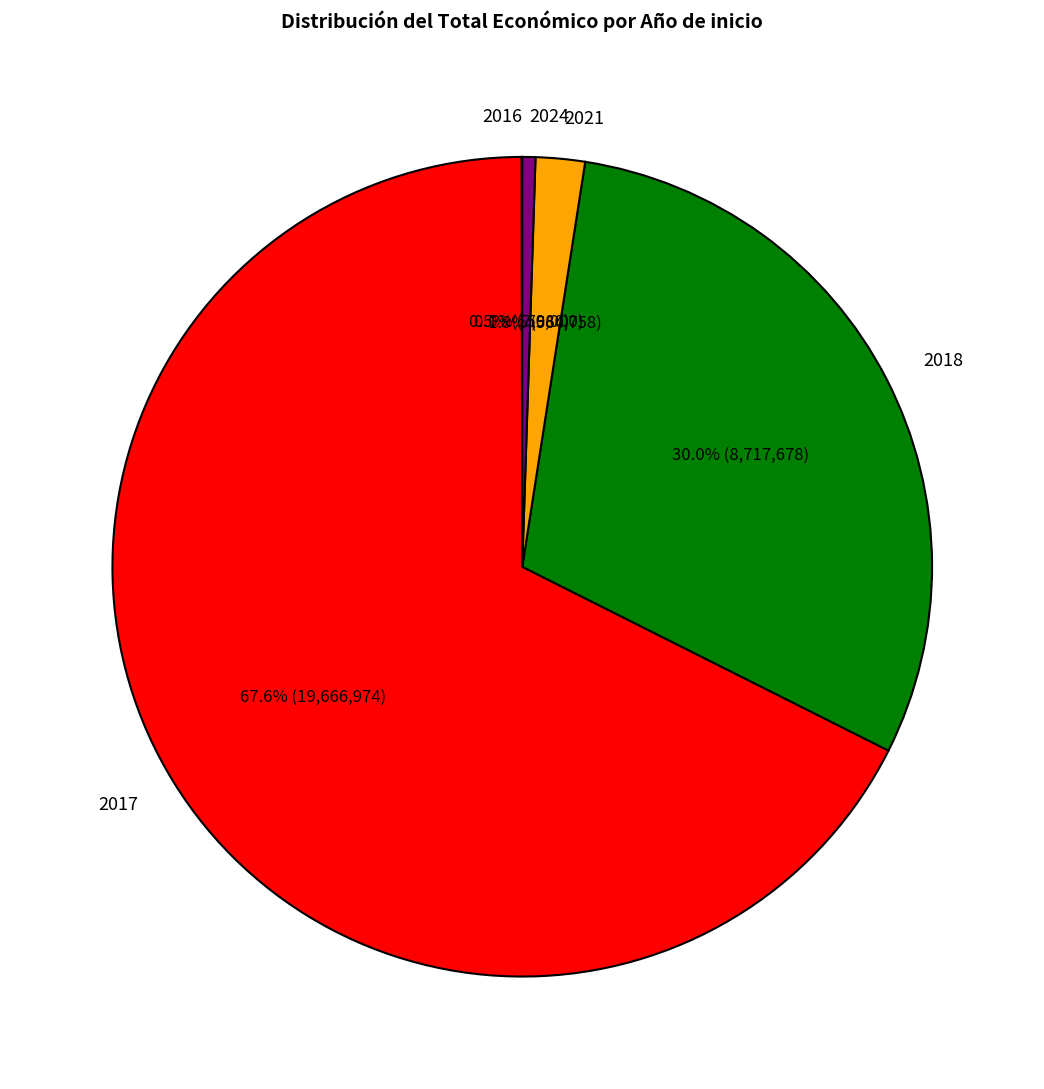

Approximately how many times larger is the value at 2017 compared to 2018?

2.3